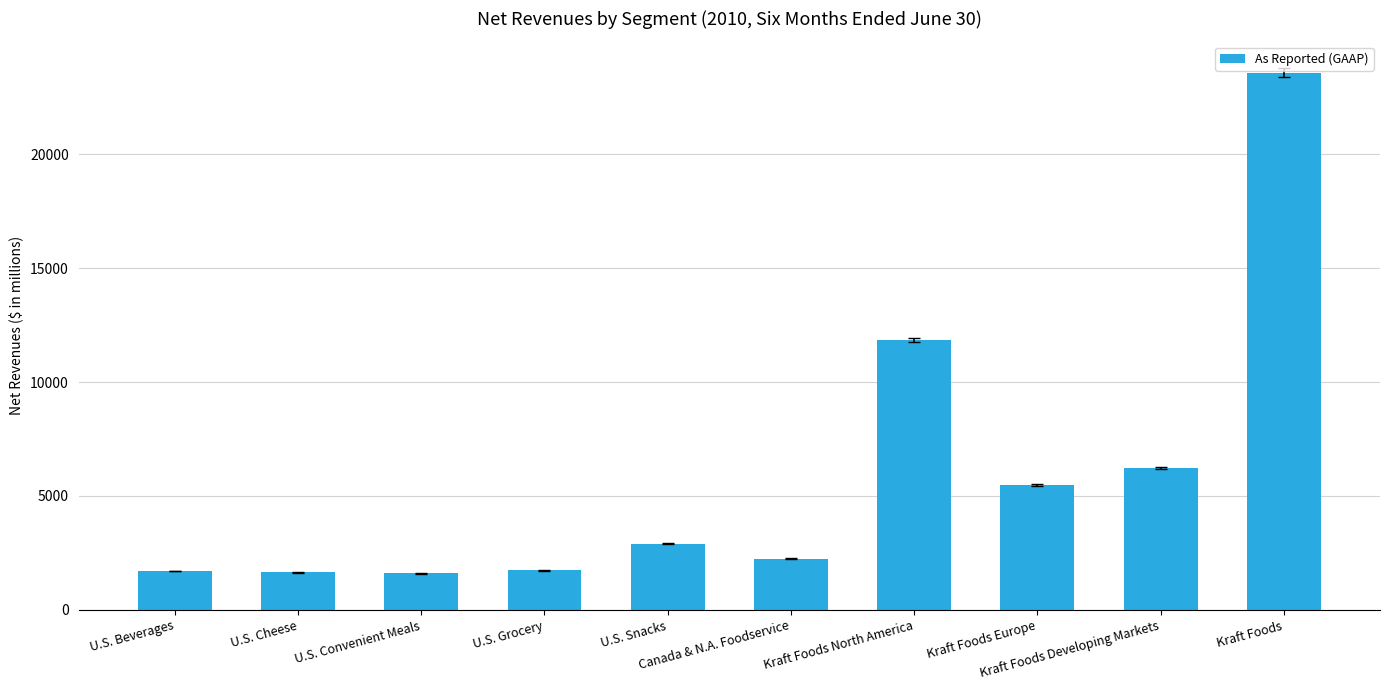

What is the maximum value shown in the chart?

23571